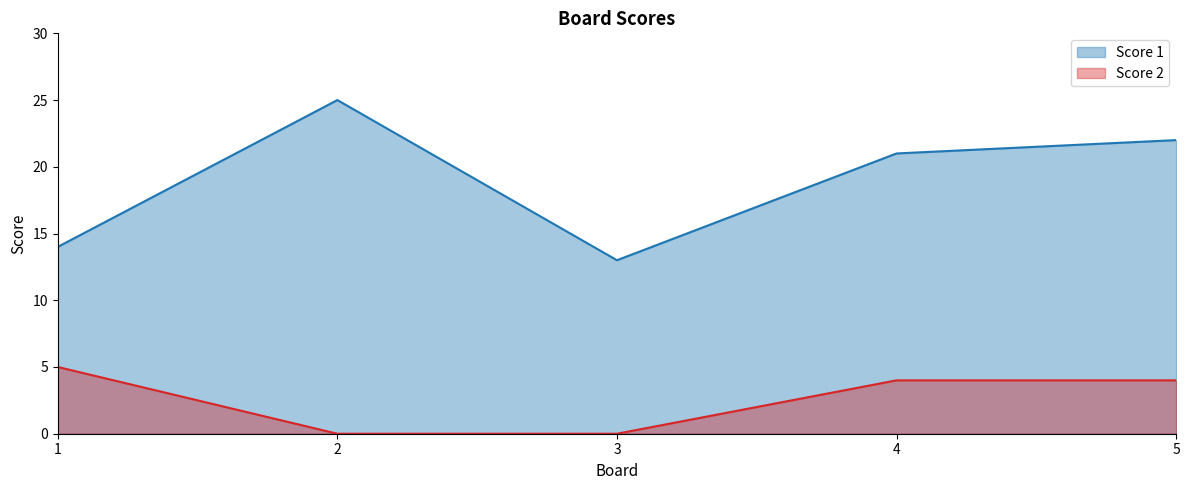

What are all the series names shown in the legend?

Score 1, Score 2